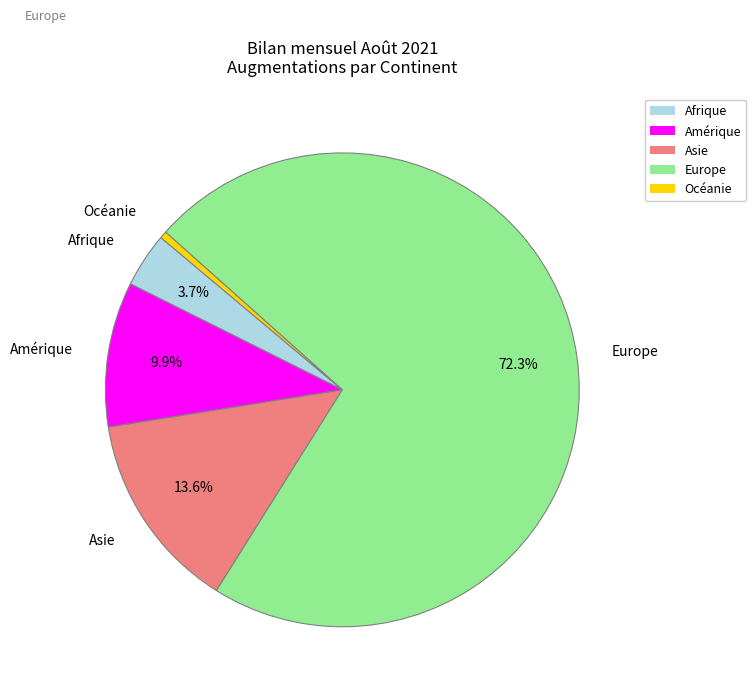

What percentage is the Europe slice, to the nearest percent?

72%